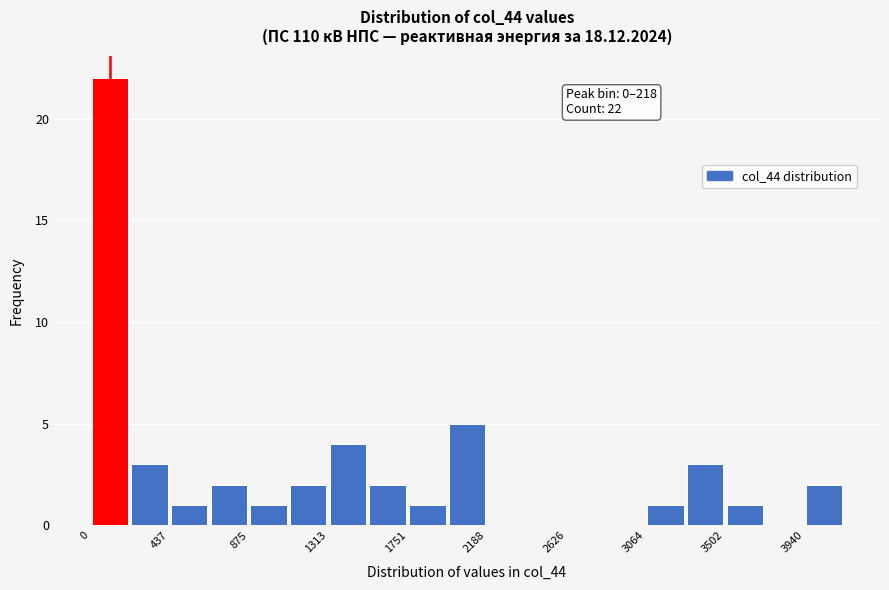

Over which range of the x-axis is the bar tallest?

0 to 200